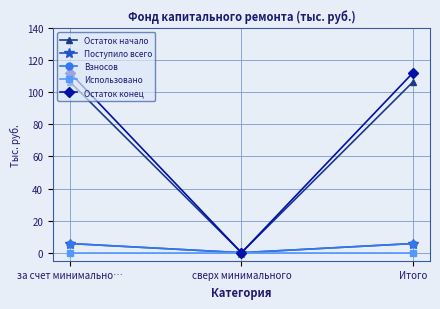

What is the difference between the maximum and minimum values in the Поступило всего series?

5.7